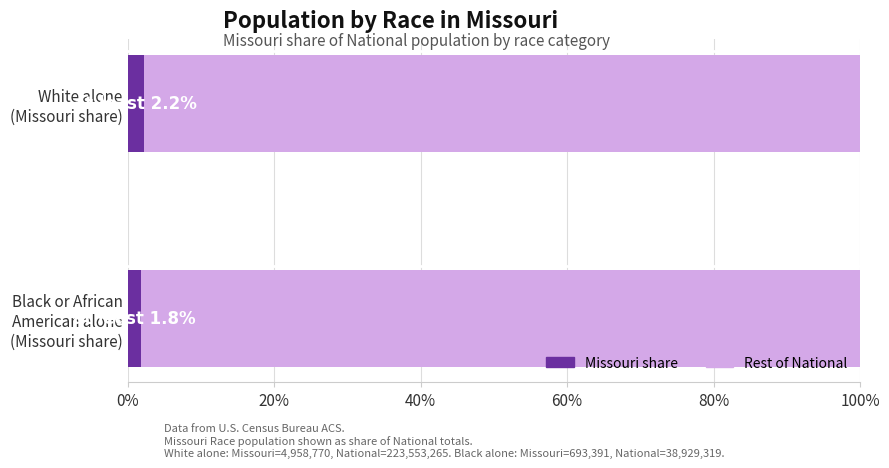

How many categories are shown in the chart?

2